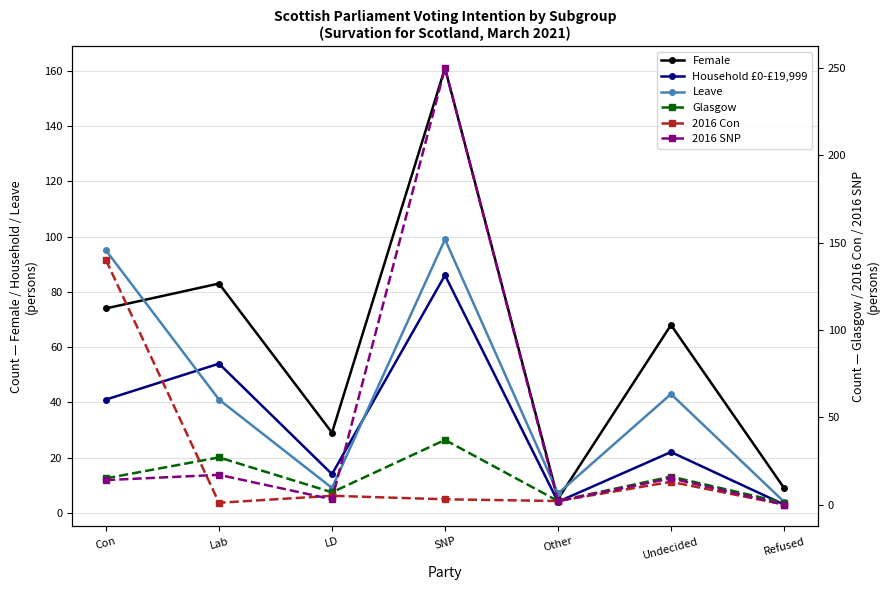

Where is the first local maximum for Household £0-£19,999?

Lab